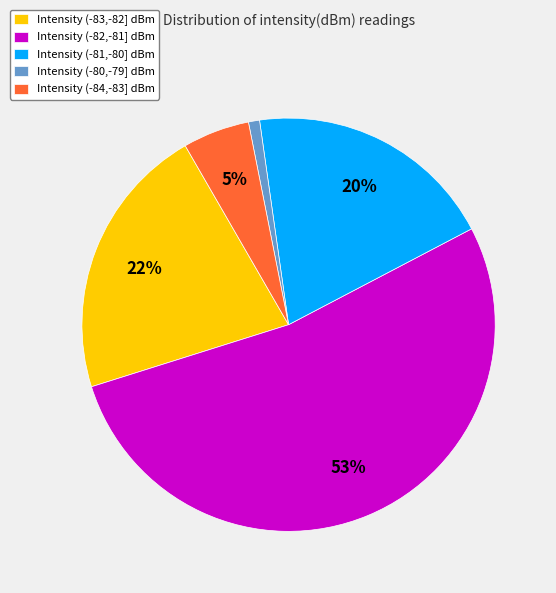

What percentage is the Intensity (-84,-83] dBm slice, to the nearest percent?

5%